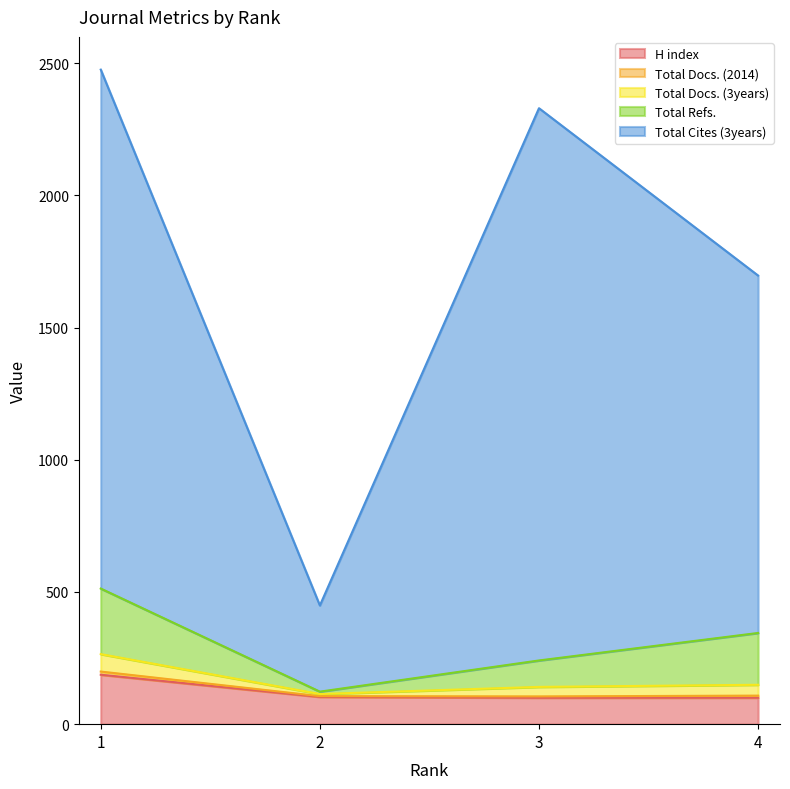

What is the value of the Total Cites (3years) point at the 3rd from the left?

2330